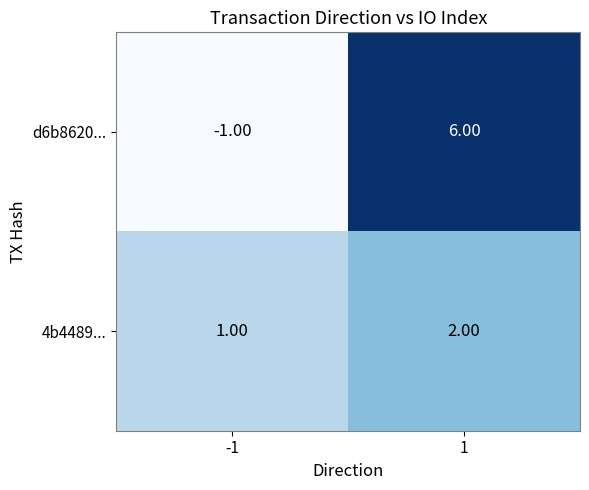

What is the minimum value shown in the chart?

-1